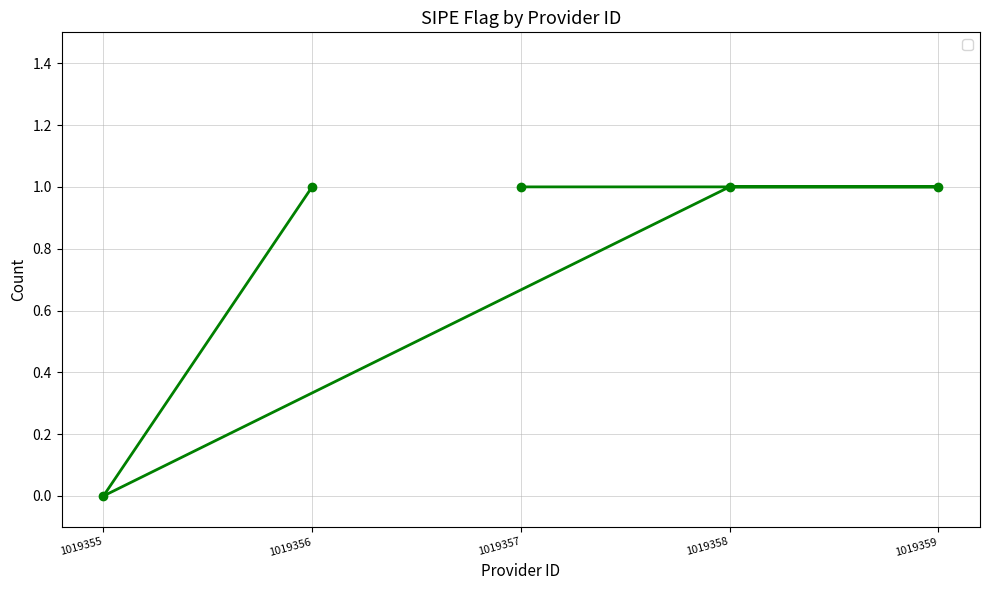

What value does the data have at 1019356?

1